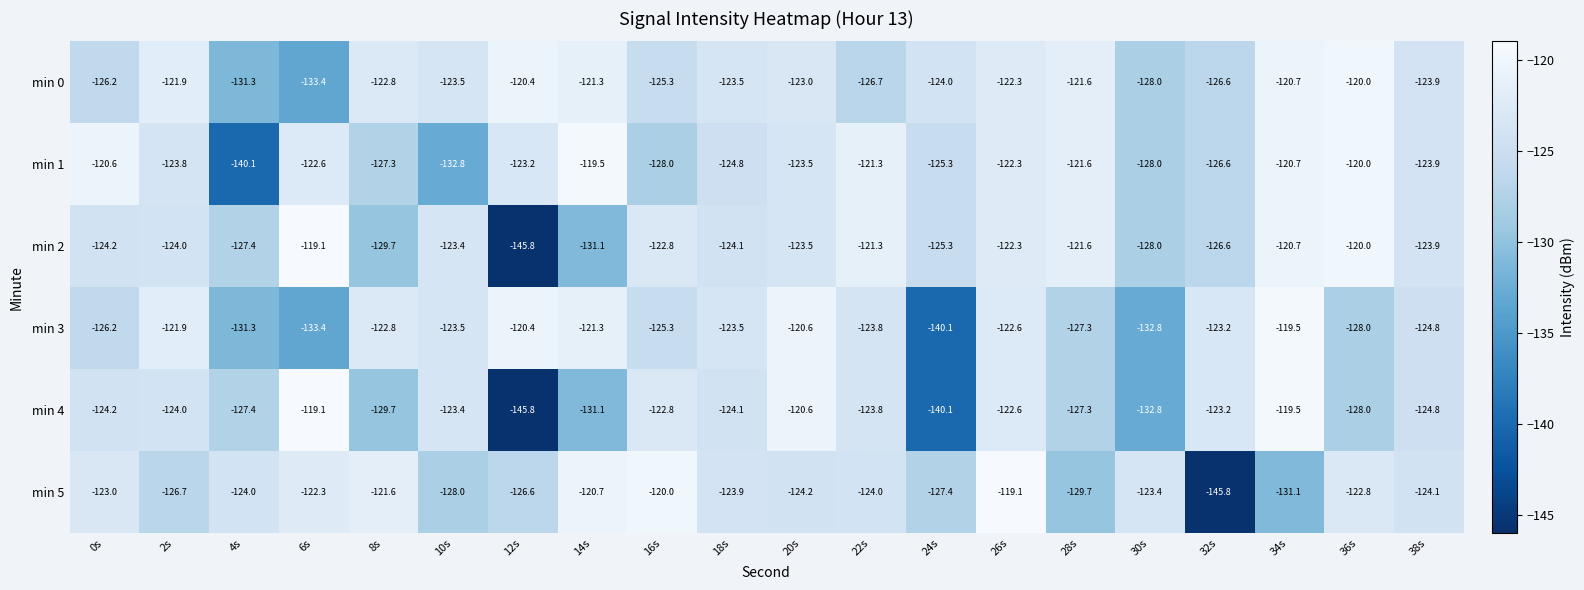

The value of min 5 at 26s is -48.3. True or false?

False